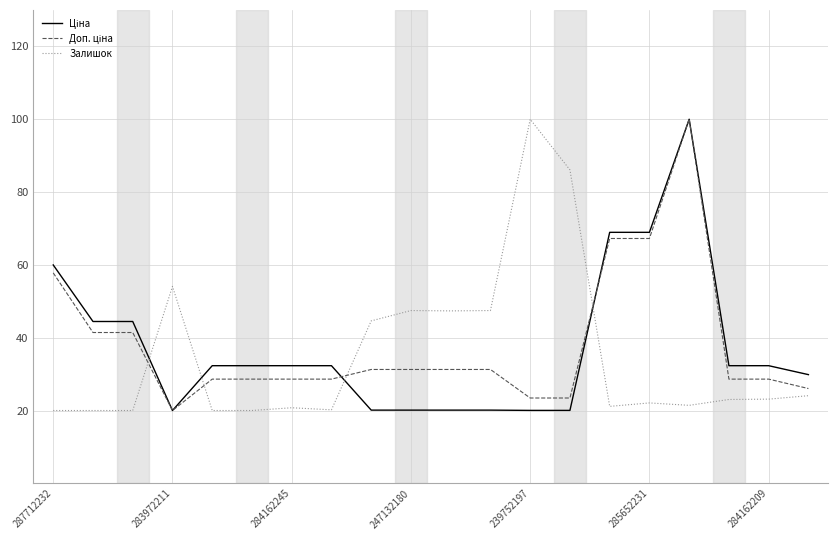

What is the highest value of the Залишок series?

100.0